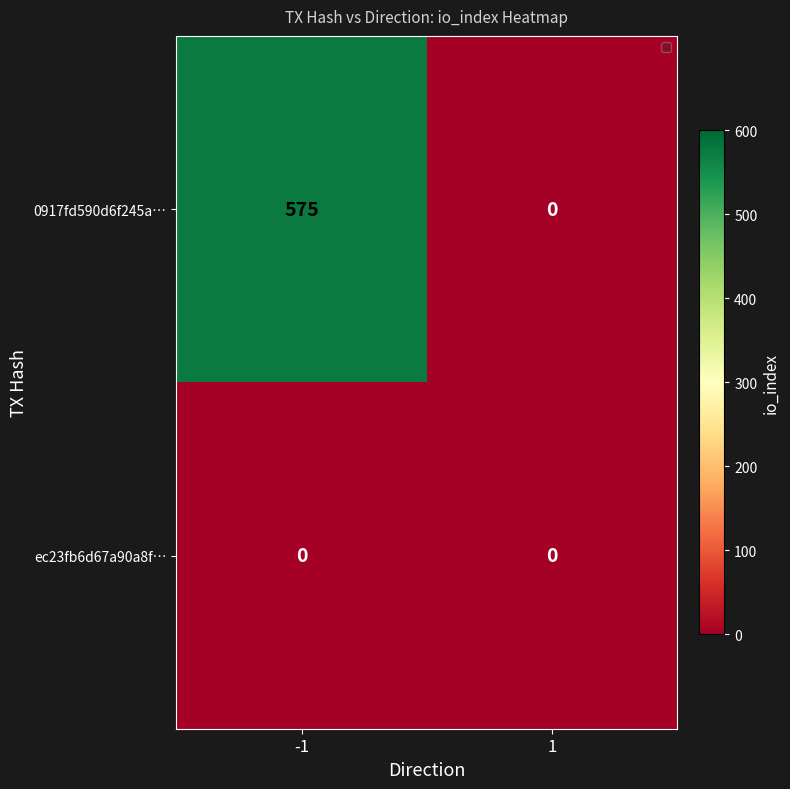

Is it true that 0917fd590d6f245a… equals 195 at 1?

False